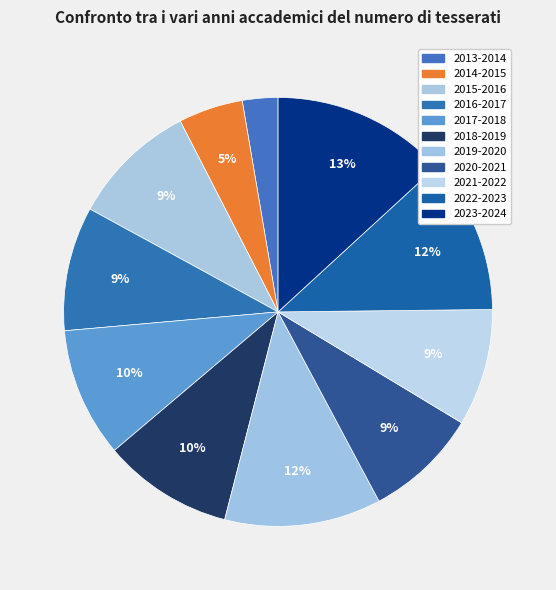

What percentage is the 2022-2023 slice, to the nearest percent?

12%